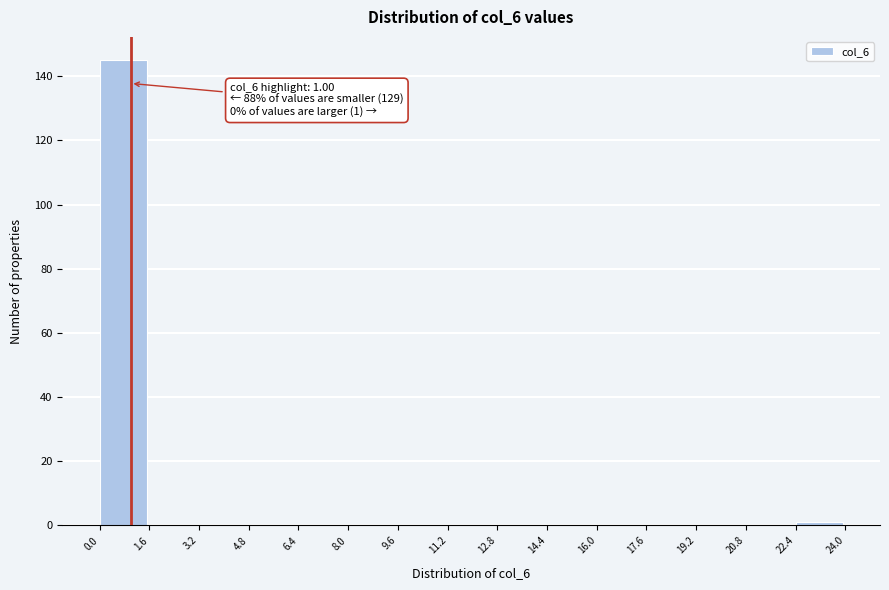

Over which range of the x-axis is the bar tallest?

0.0 to 1.6